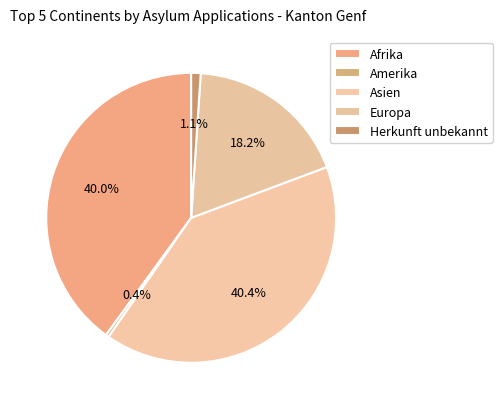

Count the number of slices in the pie.

5